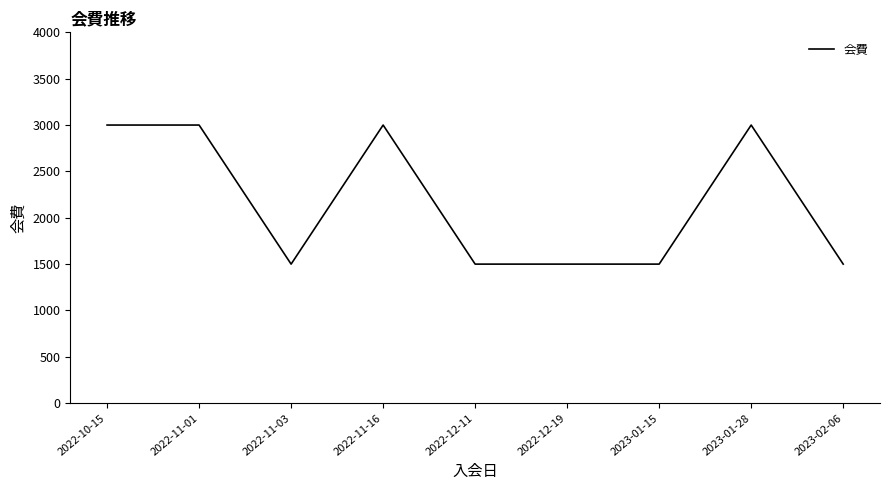

How many lines are shown in the chart?

1